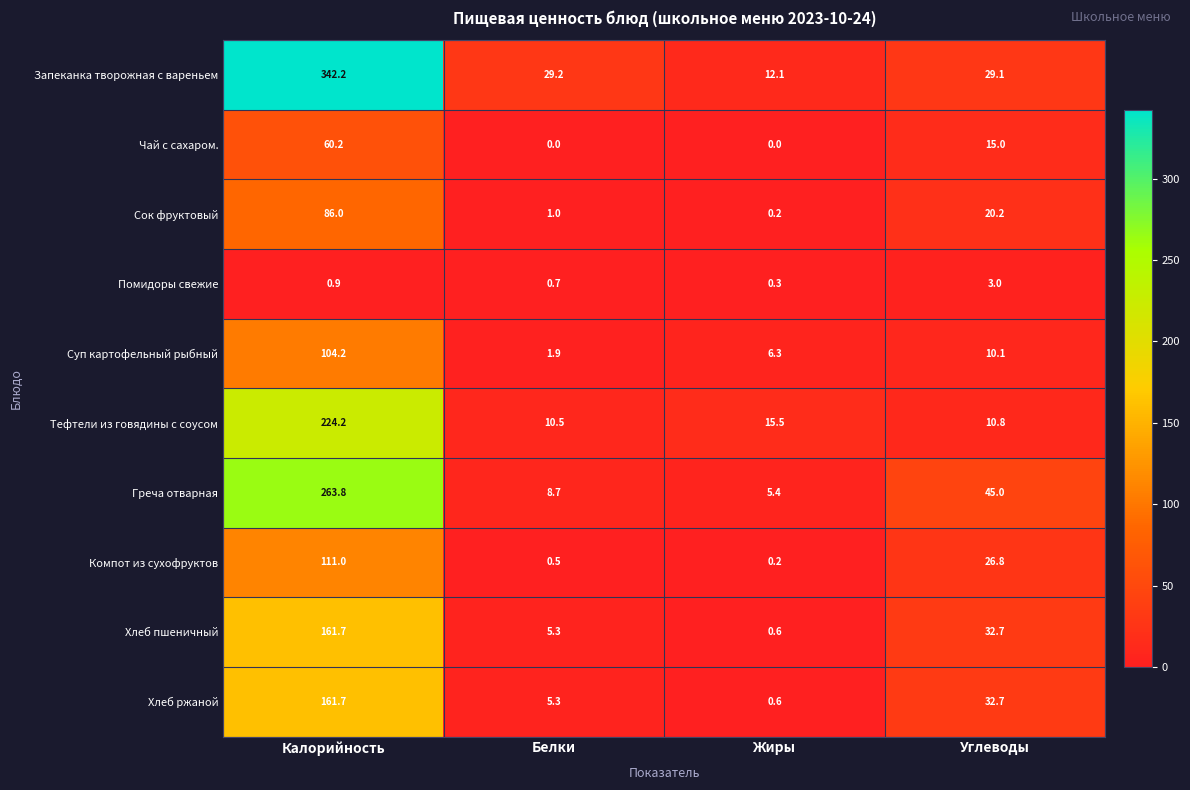

What is the difference between the highest and lowest values at Калорийность?

341.3